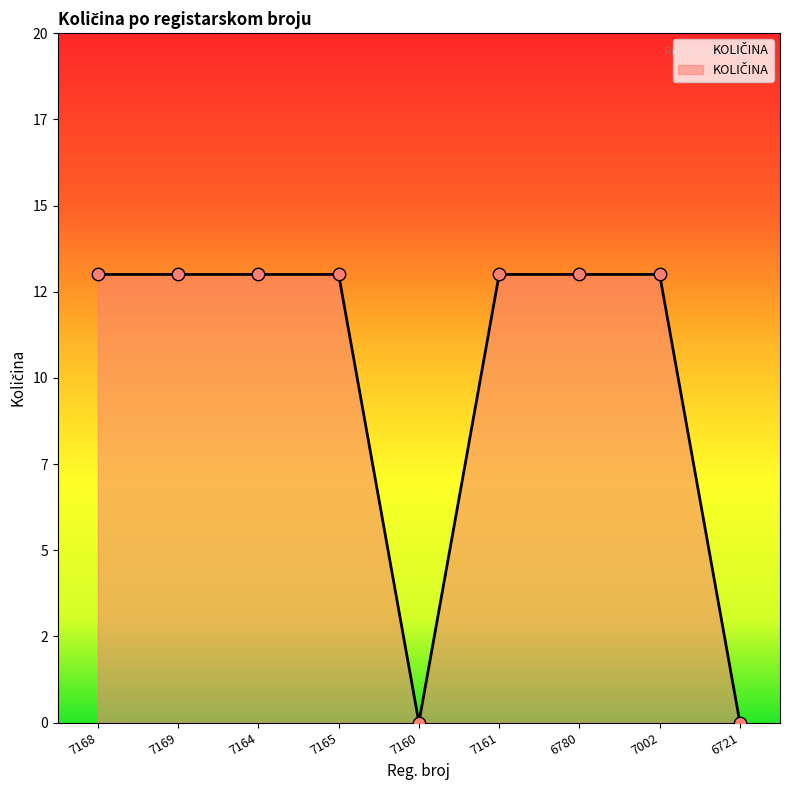

What is the ratio of the value at 7161 to the value at 7169?

1.0